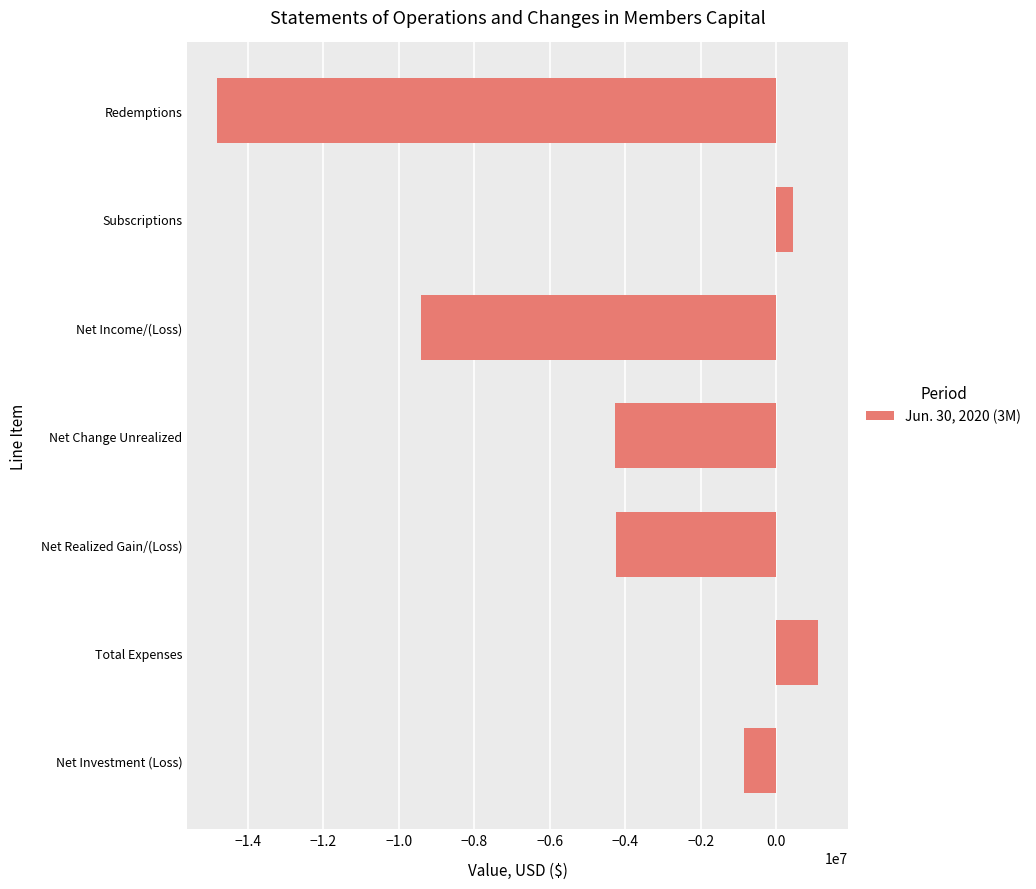

What is the average value?

-4579813